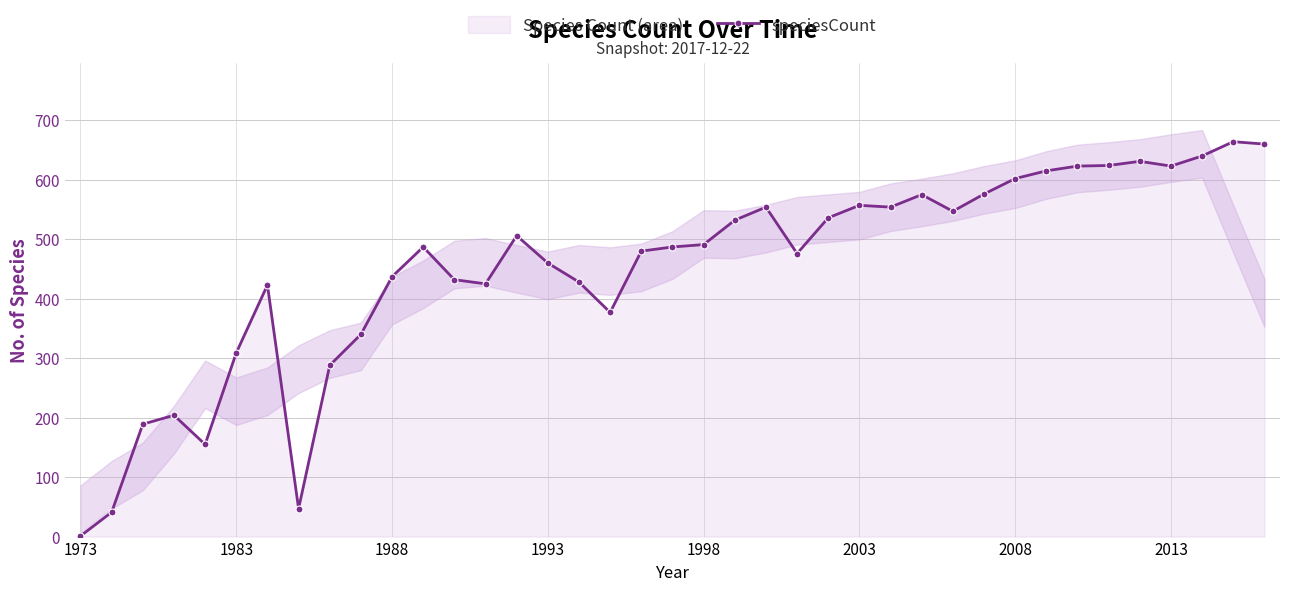

Is it true that the value at 18 is 480?

True